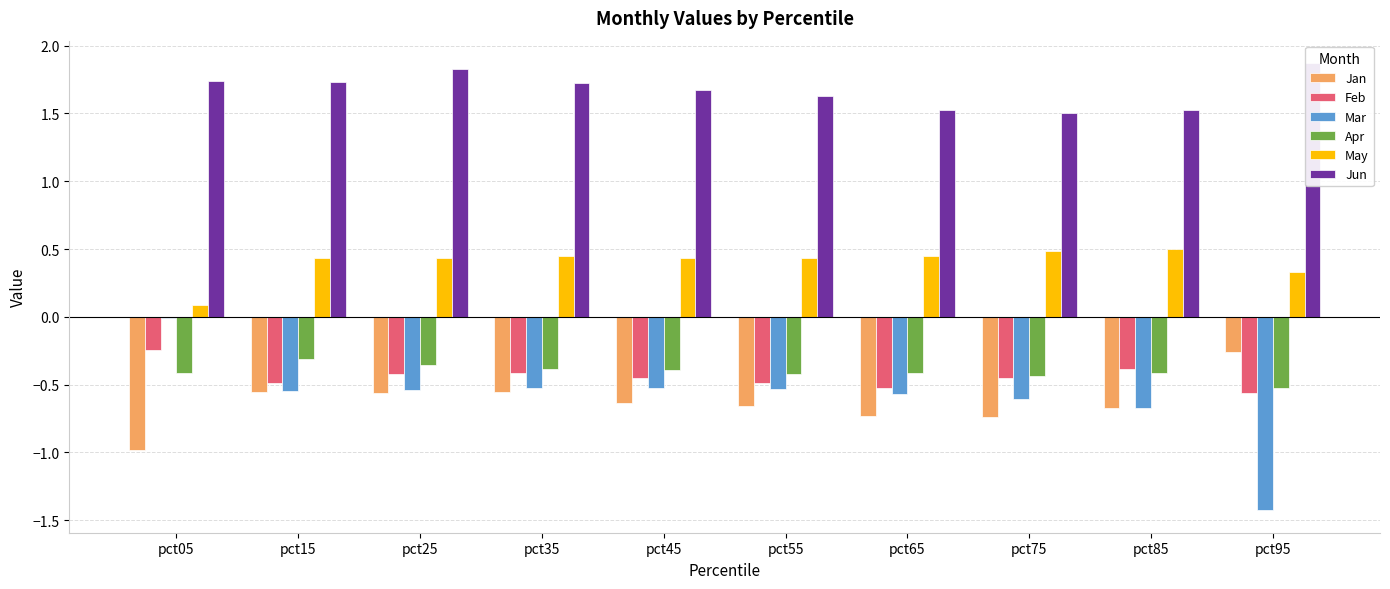

How many groups of bars are there?

10